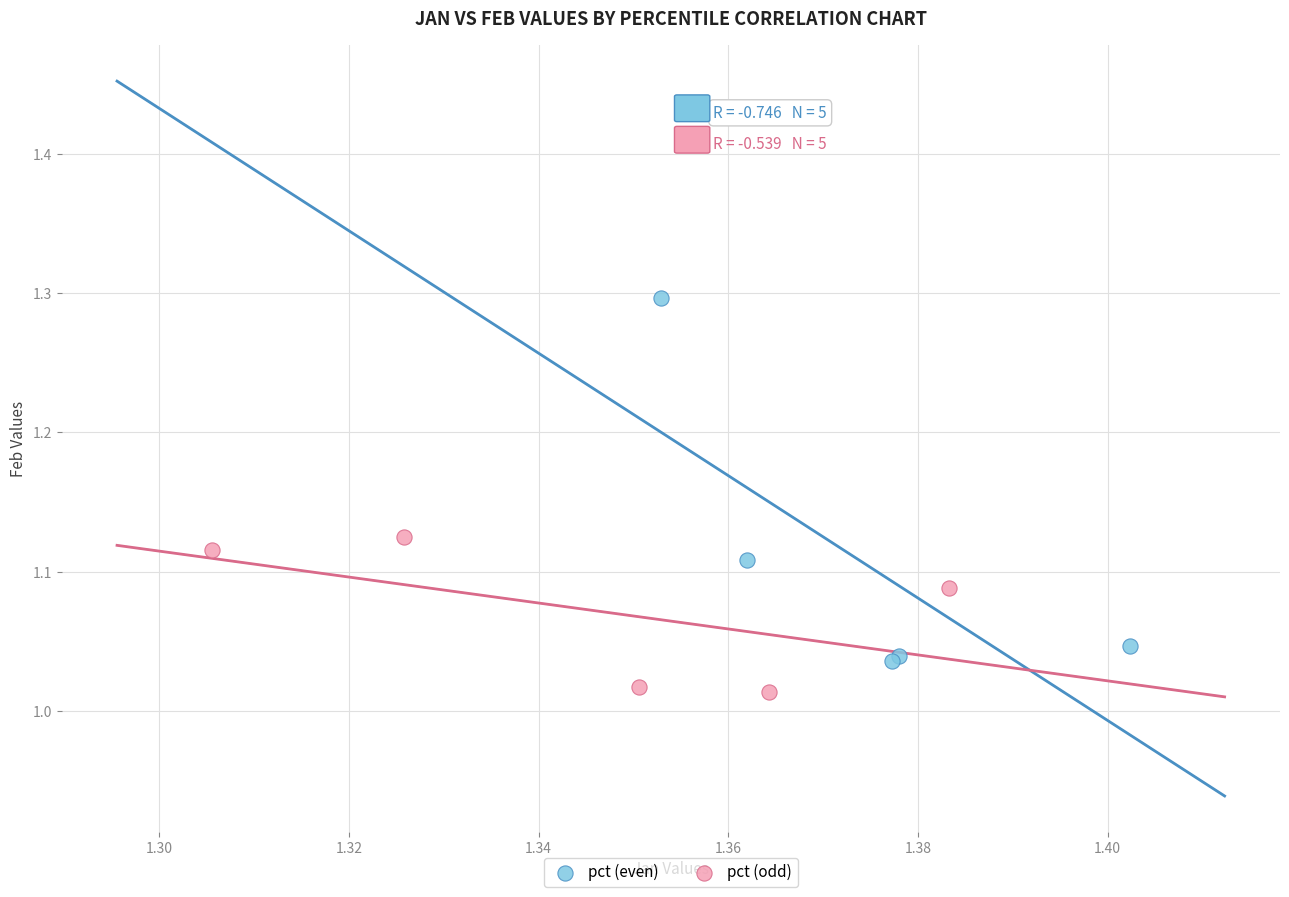

Which series has the widest spread of Y values?

pct (even)